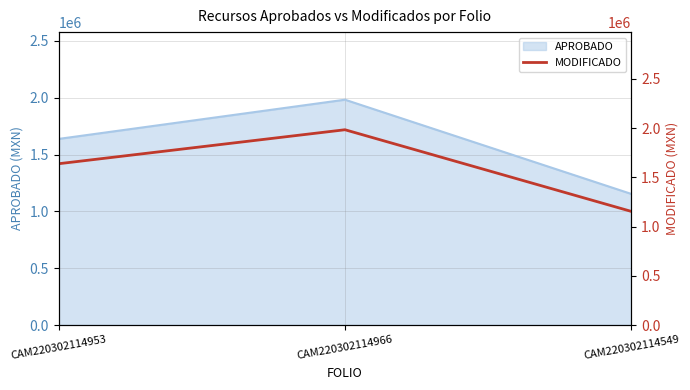

What is the greatest value displayed?

1982622